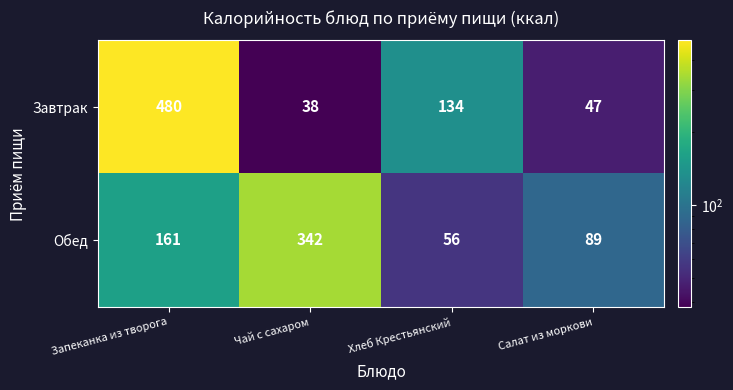

What is the smallest value displayed?

38